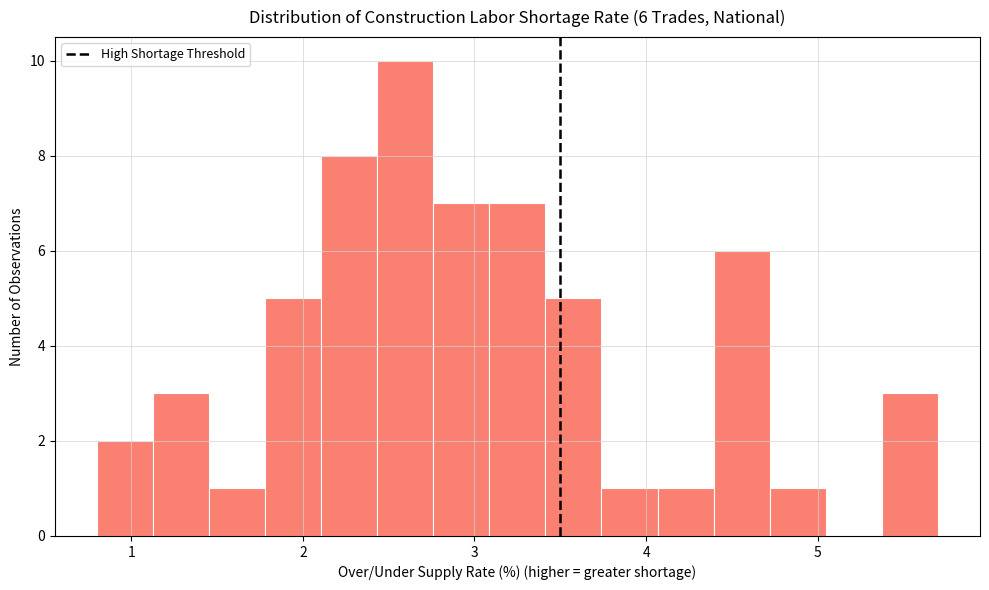

Around what value on the x-axis is the tallest bar? Give the approximate position of its centre, as read against the axis.

2.6